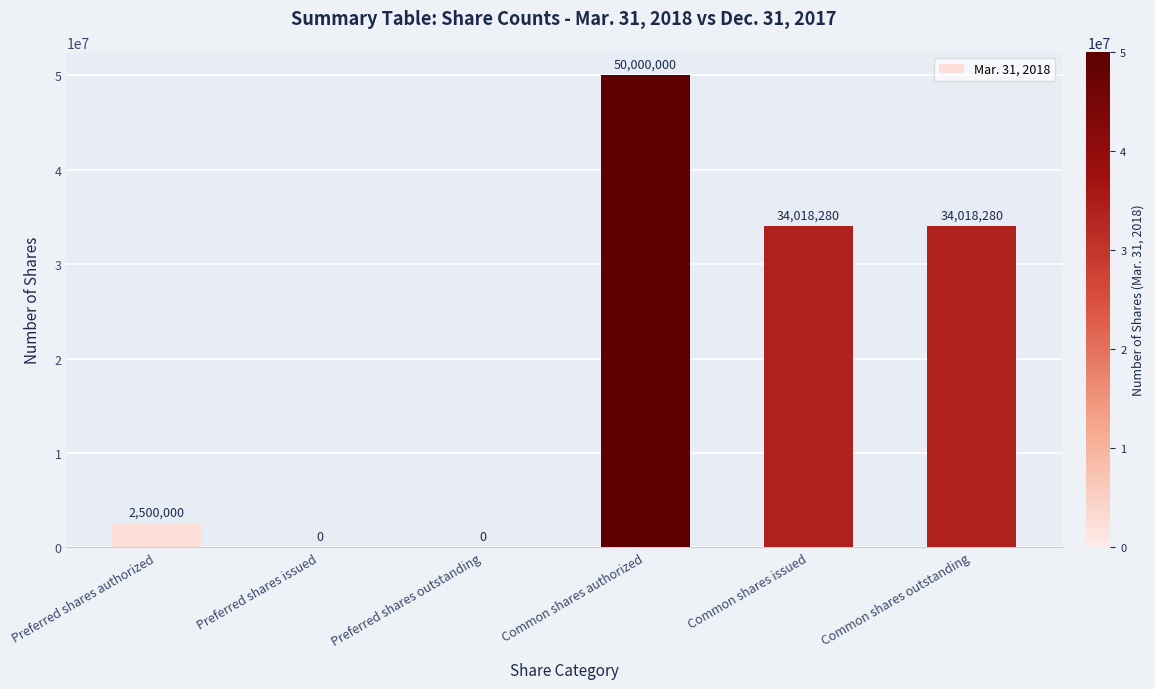

Read the value at Common shares issued, to the nearest 10.

34018280